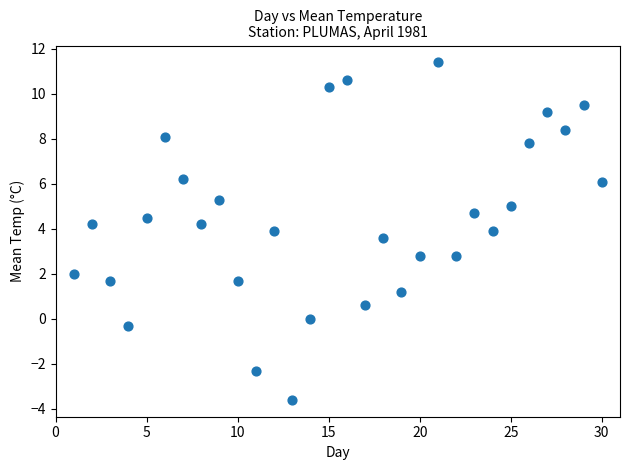

What is the range of X values (max minus min)?

29.0